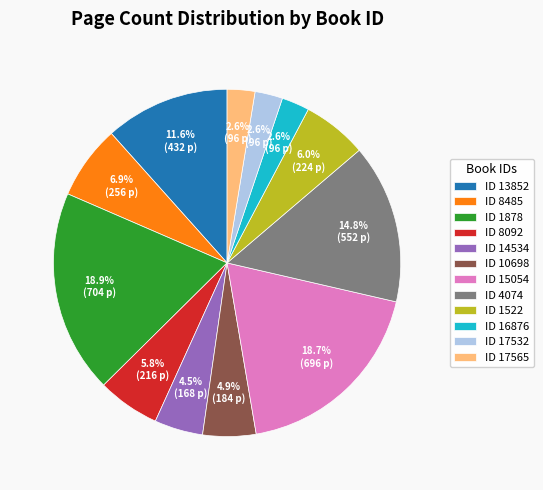

How much of the chart is everything except ID 8092?

94.2%